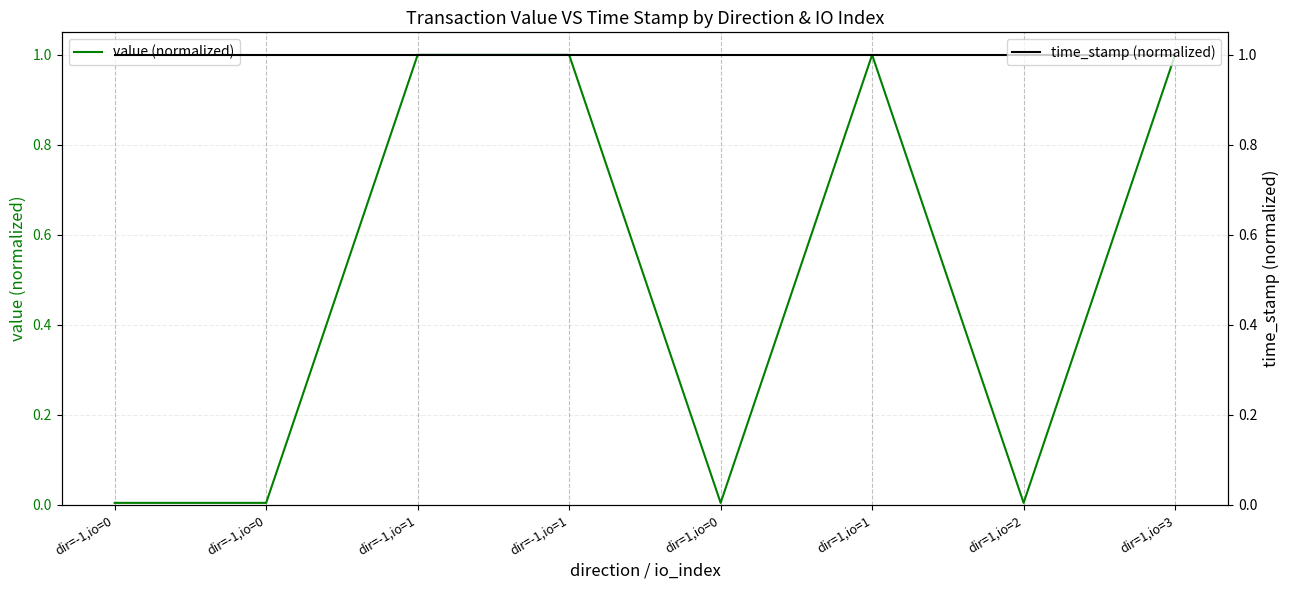

What is the label of the 3rd point from the left?

dir=-1,io=1